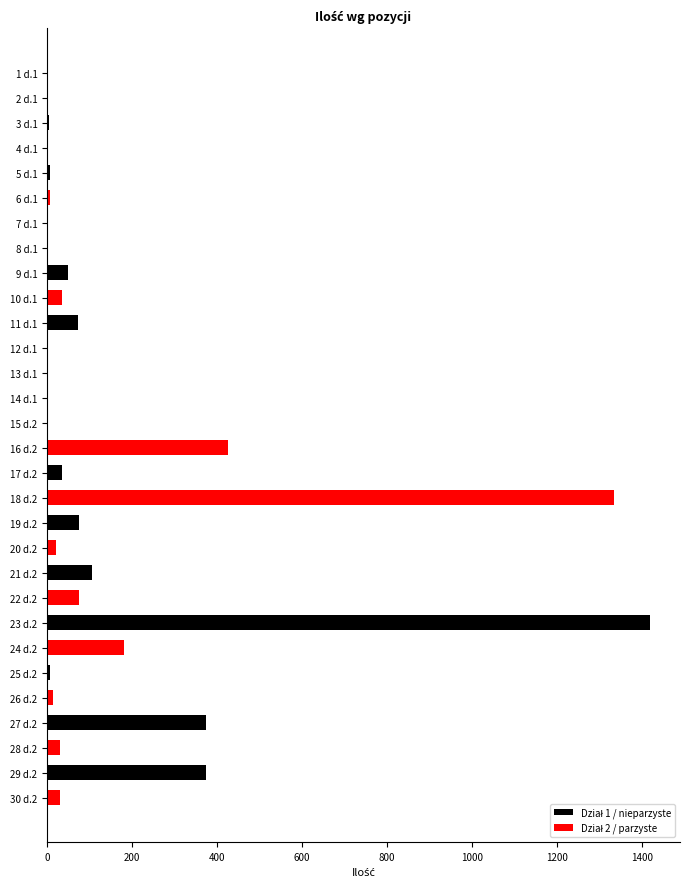

Rank the series by their maximum value, from highest to lowest.

Dział 1 / nieparzyste, Dział 2 / parzyste